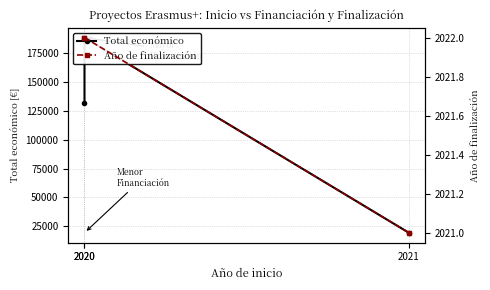

The Año de finalización series shows 2021 at 2021. True or false?

True